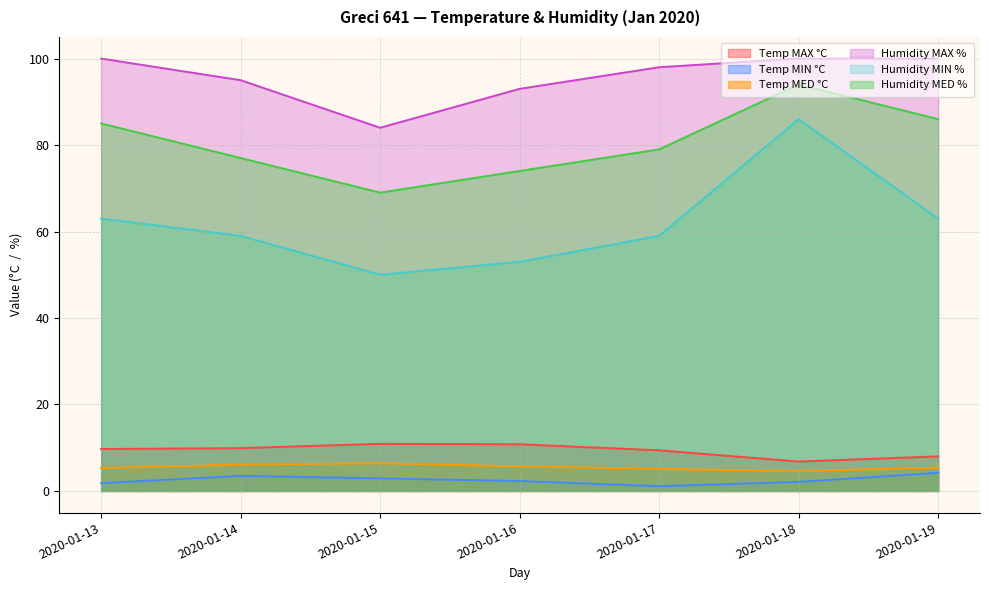

How many data points does each series have?

7